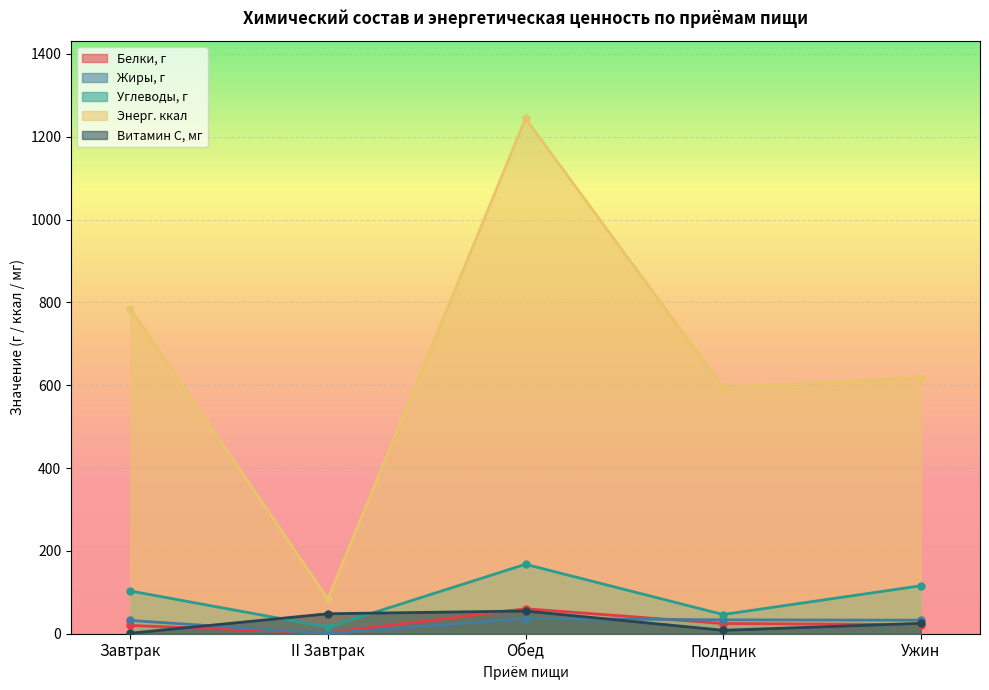

At which category does Жиры, г reach its first local peak?

Обед